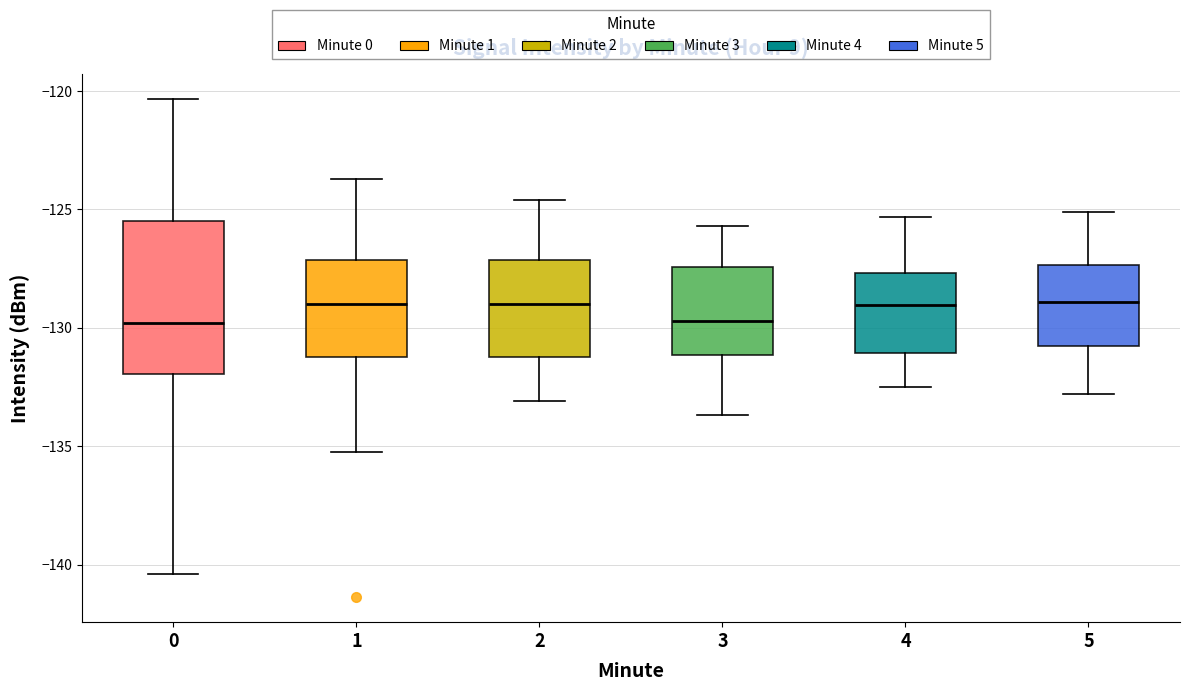

Which box is the tallest, from its lower edge to its upper edge?

0